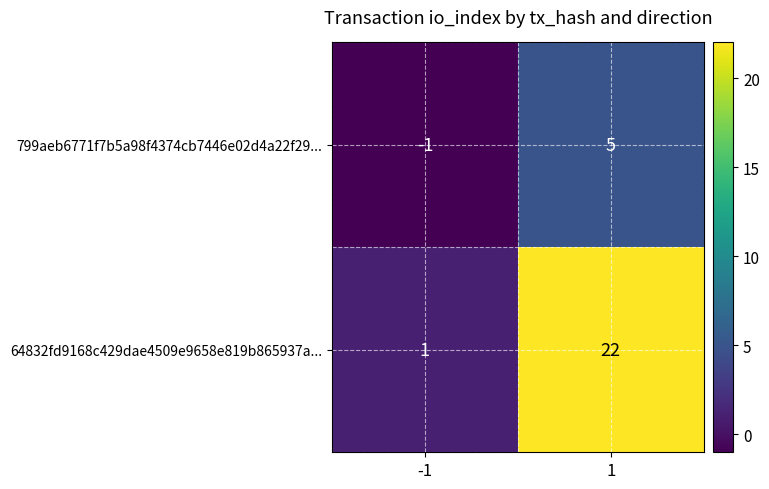

At which category is the sum across all series the highest?

1